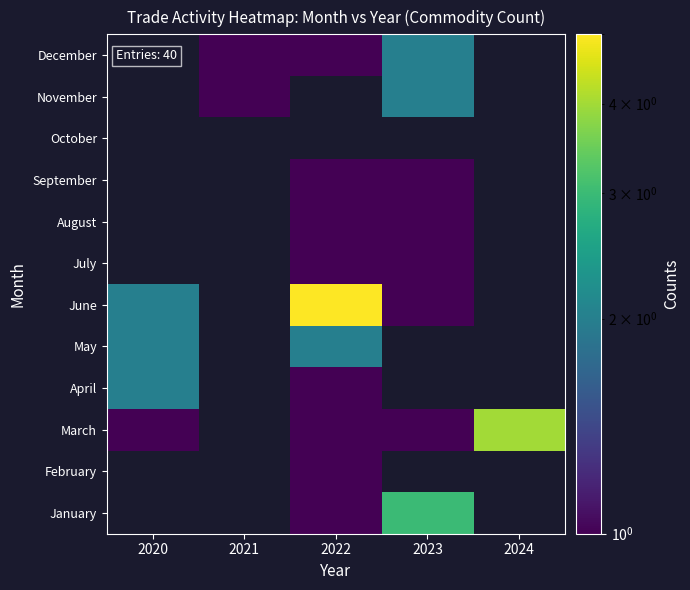

How many values in the March series exceed 1?

1